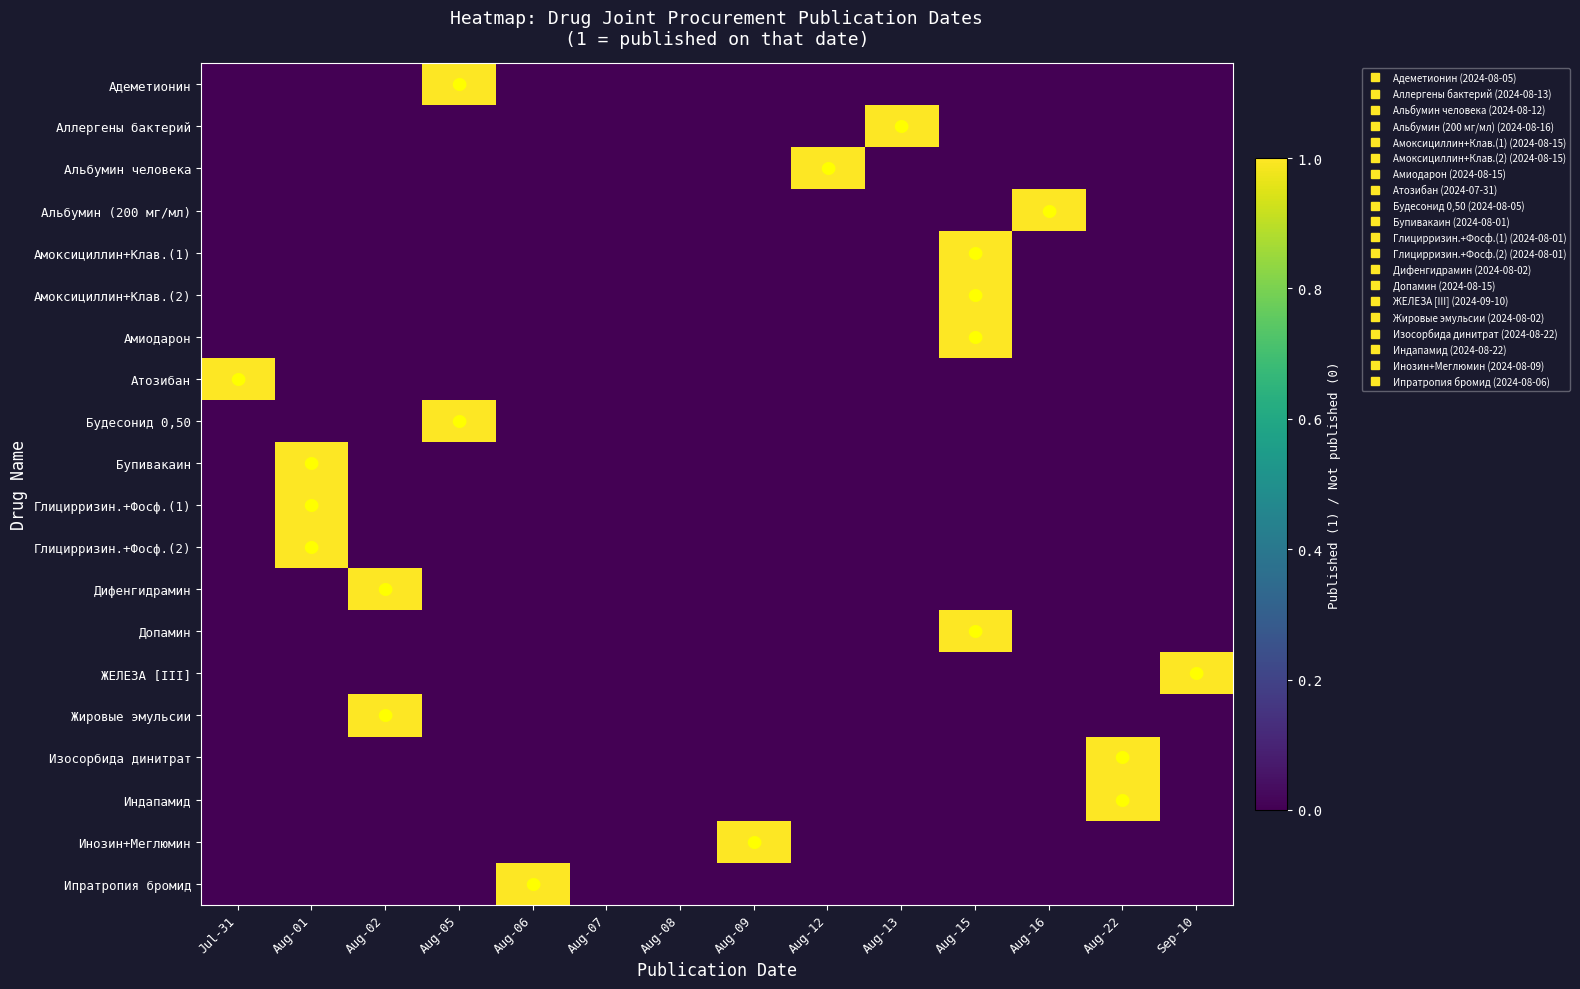

Reading right to left, transcribe all the data shown in this chart.

Адеметионин: Sep-10=0	Aug-22=0	Aug-16=0	Aug-15=0	Aug-13=0	Aug-12=0	Aug-09=0	Aug-08=0	Aug-07=0	Aug-06=0	Aug-05=1	Aug-02=0	Aug-01=0	Jul-31=0
Аллергены бактерий: Sep-10=0	Aug-22=0	Aug-16=0	Aug-15=0	Aug-13=1	Aug-12=0	Aug-09=0	Aug-08=0	Aug-07=0	Aug-06=0	Aug-05=0	Aug-02=0	Aug-01=0	Jul-31=0
Альбумин человека: Sep-10=0	Aug-22=0	Aug-16=0	Aug-15=0	Aug-13=0	Aug-12=1	Aug-09=0	Aug-08=0	Aug-07=0	Aug-06=0	Aug-05=0	Aug-02=0	Aug-01=0	Jul-31=0
Альбумин (200 мг/мл): Sep-10=0	Aug-22=0	Aug-16=1	Aug-15=0	Aug-13=0	Aug-12=0	Aug-09=0	Aug-08=0	Aug-07=0	Aug-06=0	Aug-05=0	Aug-02=0	Aug-01=0	Jul-31=0
Амоксициллин+Клав.(1): Sep-10=0	Aug-22=0	Aug-16=0	Aug-15=1	Aug-13=0	Aug-12=0	Aug-09=0	Aug-08=0	Aug-07=0	Aug-06=0	Aug-05=0	Aug-02=0	Aug-01=0	Jul-31=0
Амоксициллин+Клав.(2): Sep-10=0	Aug-22=0	Aug-16=0	Aug-15=1	Aug-13=0	Aug-12=0	Aug-09=0	Aug-08=0	Aug-07=0	Aug-06=0	Aug-05=0	Aug-02=0	Aug-01=0	Jul-31=0
Амиодарон: Sep-10=0	Aug-22=0	Aug-16=0	Aug-15=1	Aug-13=0	Aug-12=0	Aug-09=0	Aug-08=0	Aug-07=0	Aug-06=0	Aug-05=0	Aug-02=0	Aug-01=0	Jul-31=0
Атозибан: Sep-10=0	Aug-22=0	Aug-16=0	Aug-15=0	Aug-13=0	Aug-12=0	Aug-09=0	Aug-08=0	Aug-07=0	Aug-06=0	Aug-05=0	Aug-02=0	Aug-01=0	Jul-31=1
Будесонид 0,50: Sep-10=0	Aug-22=0	Aug-16=0	Aug-15=0	Aug-13=0	Aug-12=0	Aug-09=0	Aug-08=0	Aug-07=0	Aug-06=0	Aug-05=1	Aug-02=0	Aug-01=0	Jul-31=0
Бупивакаин: Sep-10=0	Aug-22=0	Aug-16=0	Aug-15=0	Aug-13=0	Aug-12=0	Aug-09=0	Aug-08=0	Aug-07=0	Aug-06=0	Aug-05=0	Aug-02=0	Aug-01=1	Jul-31=0
Глицирризин.+Фосф.(1): Sep-10=0	Aug-22=0	Aug-16=0	Aug-15=0	Aug-13=0	Aug-12=0	Aug-09=0	Aug-08=0	Aug-07=0	Aug-06=0	Aug-05=0	Aug-02=0	Aug-01=1	Jul-31=0
Глицирризин.+Фосф.(2): Sep-10=0	Aug-22=0	Aug-16=0	Aug-15=0	Aug-13=0	Aug-12=0	Aug-09=0	Aug-08=0	Aug-07=0	Aug-06=0	Aug-05=0	Aug-02=0	Aug-01=1	Jul-31=0
Дифенгидрамин: Sep-10=0	Aug-22=0	Aug-16=0	Aug-15=0	Aug-13=0	Aug-12=0	Aug-09=0	Aug-08=0	Aug-07=0	Aug-06=0	Aug-05=0	Aug-02=1	Aug-01=0	Jul-31=0
Допамин: Sep-10=0	Aug-22=0	Aug-16=0	Aug-15=1	Aug-13=0	Aug-12=0	Aug-09=0	Aug-08=0	Aug-07=0	Aug-06=0	Aug-05=0	Aug-02=0	Aug-01=0	Jul-31=0
ЖЕЛЕЗА [III]: Sep-10=1	Aug-22=0	Aug-16=0	Aug-15=0	Aug-13=0	Aug-12=0	Aug-09=0	Aug-08=0	Aug-07=0	Aug-06=0	Aug-05=0	Aug-02=0	Aug-01=0	Jul-31=0
Жировые эмульсии: Sep-10=0	Aug-22=0	Aug-16=0	Aug-15=0	Aug-13=0	Aug-12=0	Aug-09=0	Aug-08=0	Aug-07=0	Aug-06=0	Aug-05=0	Aug-02=1	Aug-01=0	Jul-31=0
Изосорбида динитрат: Sep-10=0	Aug-22=1	Aug-16=0	Aug-15=0	Aug-13=0	Aug-12=0	Aug-09=0	Aug-08=0	Aug-07=0	Aug-06=0	Aug-05=0	Aug-02=0	Aug-01=0	Jul-31=0
Индапамид: Sep-10=0	Aug-22=1	Aug-16=0	Aug-15=0	Aug-13=0	Aug-12=0	Aug-09=0	Aug-08=0	Aug-07=0	Aug-06=0	Aug-05=0	Aug-02=0	Aug-01=0	Jul-31=0
Инозин+Меглюмин: Sep-10=0	Aug-22=0	Aug-16=0	Aug-15=0	Aug-13=0	Aug-12=0	Aug-09=1	Aug-08=0	Aug-07=0	Aug-06=0	Aug-05=0	Aug-02=0	Aug-01=0	Jul-31=0
Ипратропия бромид: Sep-10=0	Aug-22=0	Aug-16=0	Aug-15=0	Aug-13=0	Aug-12=0	Aug-09=0	Aug-08=0	Aug-07=0	Aug-06=1	Aug-05=0	Aug-02=0	Aug-01=0	Jul-31=0